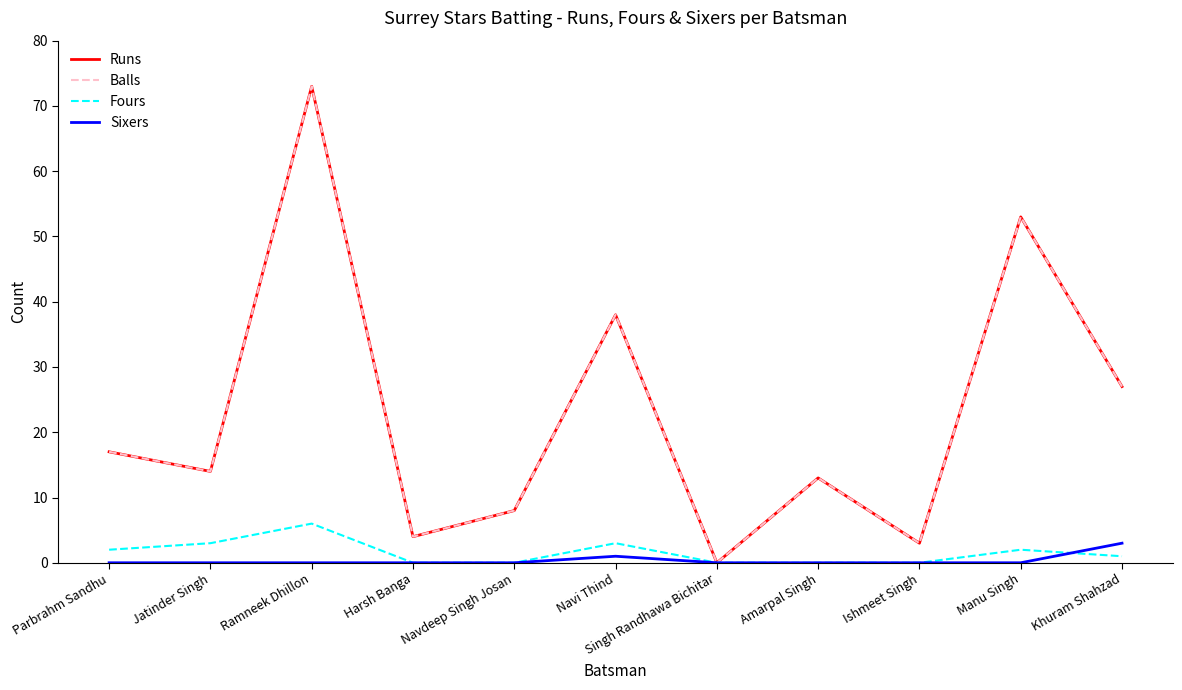

How many lines are shown in the chart?

4